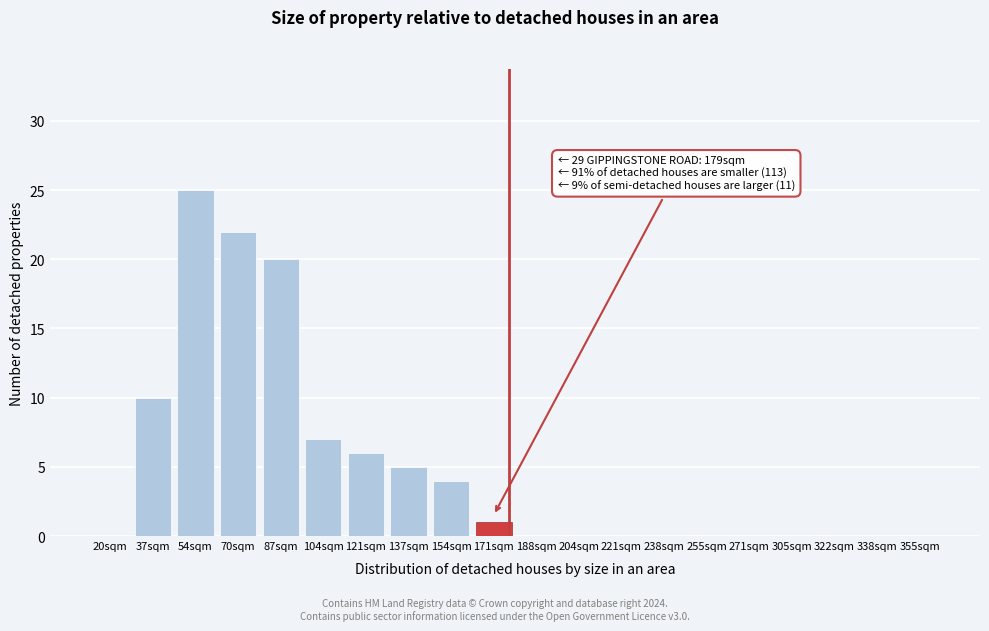

Reading left to right, transcribe all the data shown in this chart.

20sqm=0	37sqm=10	54sqm=25	70sqm=22	87sqm=20	104sqm=7	121sqm=6	137sqm=5	154sqm=4	171sqm=1	188sqm=0	204sqm=0	221sqm=0	238sqm=0	255sqm=0	271sqm=0	305sqm=0	322sqm=0	338sqm=0	355sqm=0